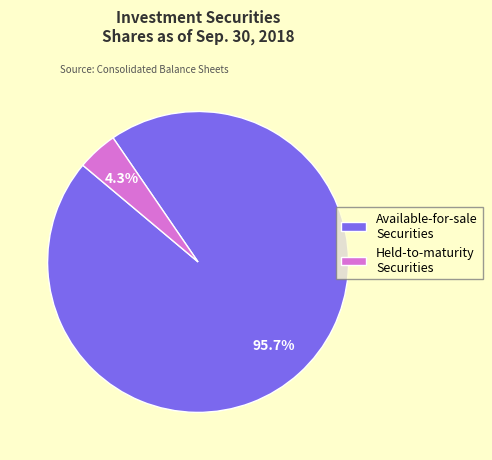

To the nearest percent, what is the difference between the largest and smallest slice percentages?

91%